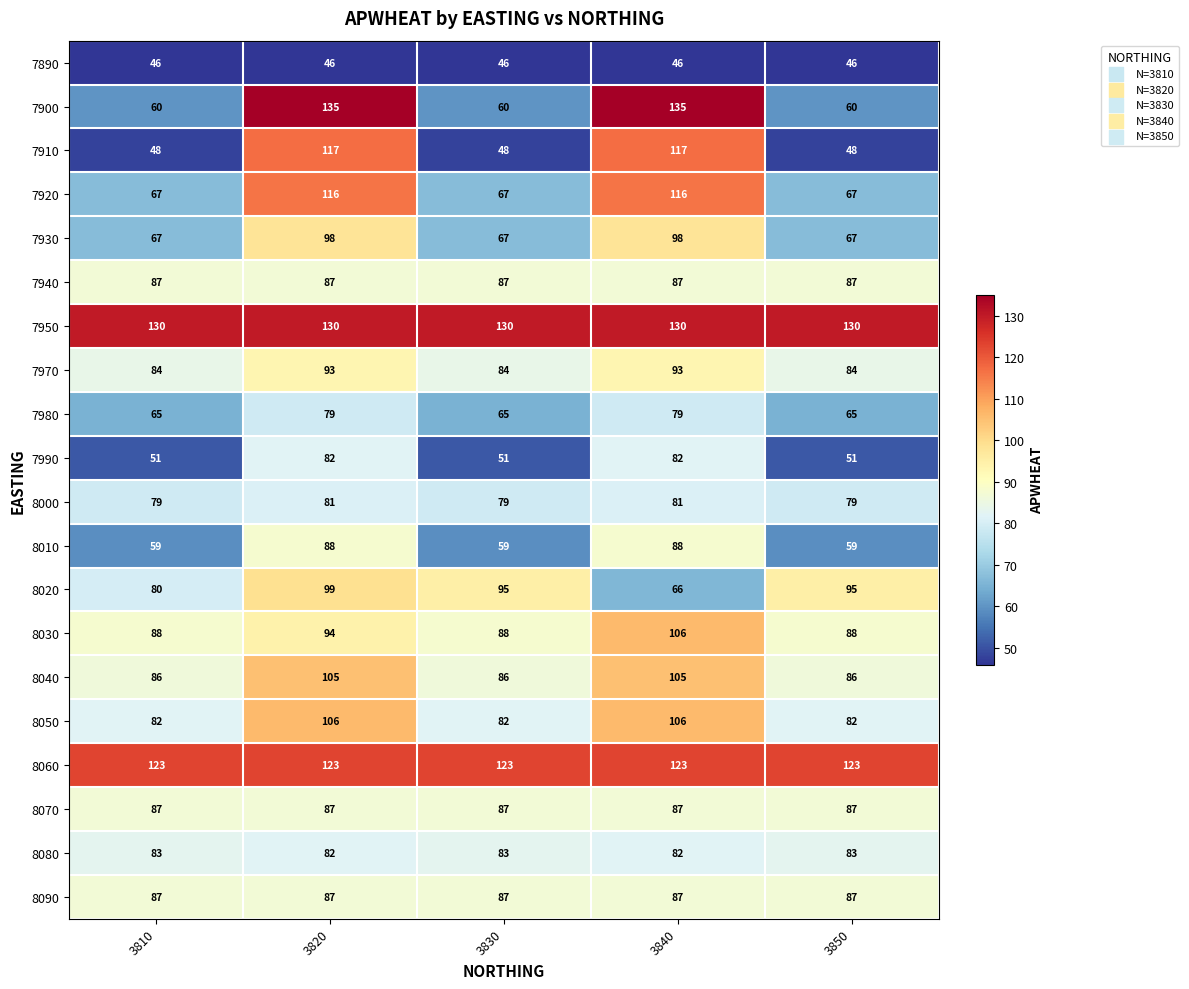

What is the spread (max minus min) of values at 3810?

84